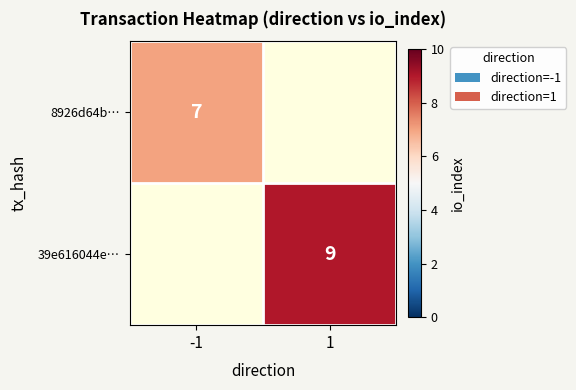

What is the greatest value displayed?

9.0